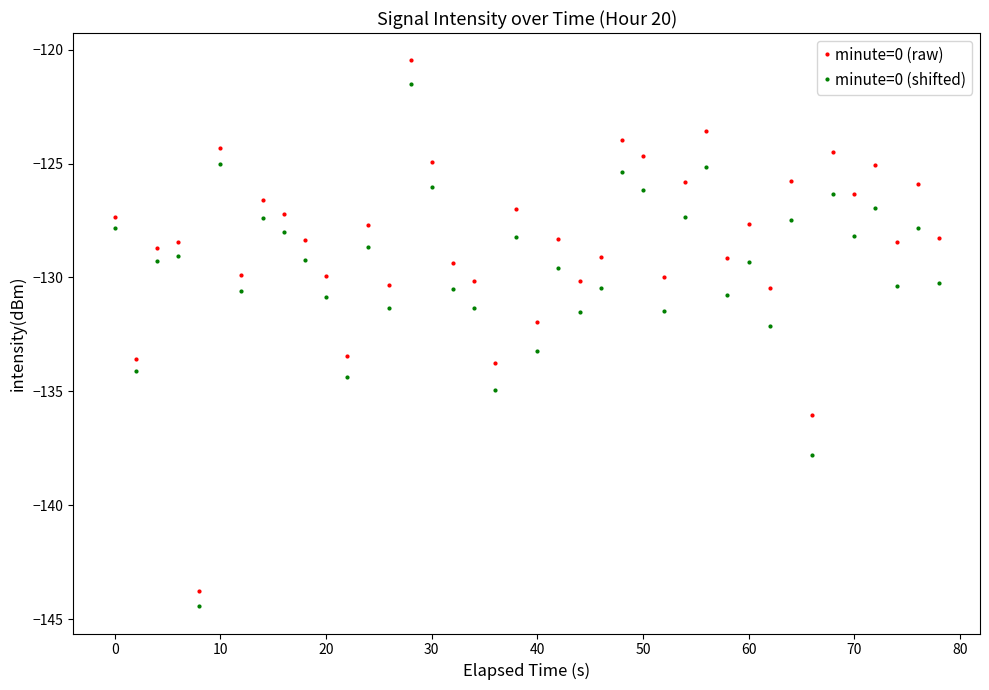

Which series has the largest range (max minus min)?

minute=0 (raw)